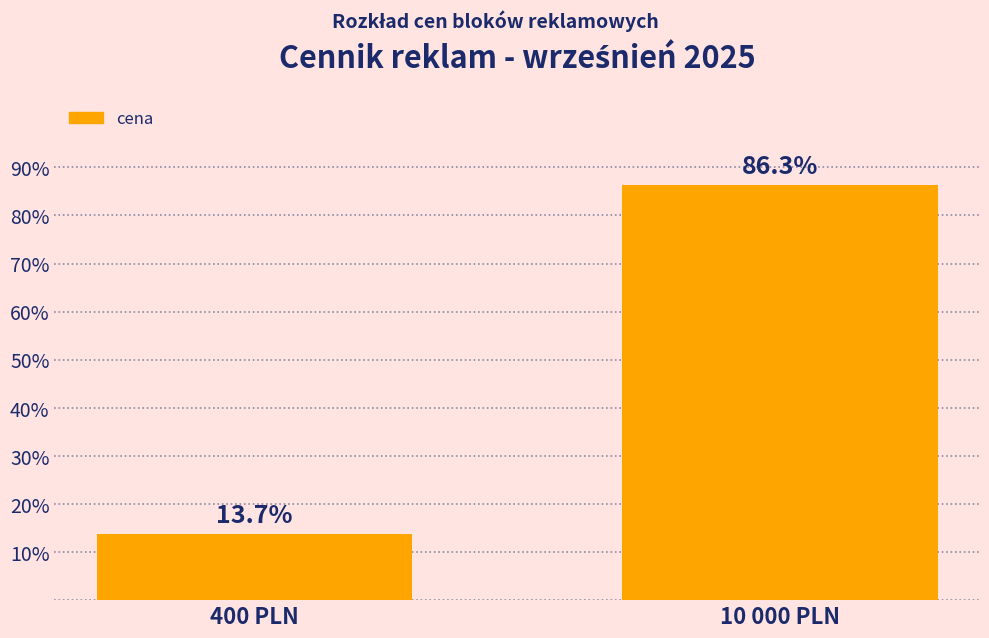

Reading left to right, extract all data points from this chart.

400 PLN=13.7	10 000 PLN=86.3